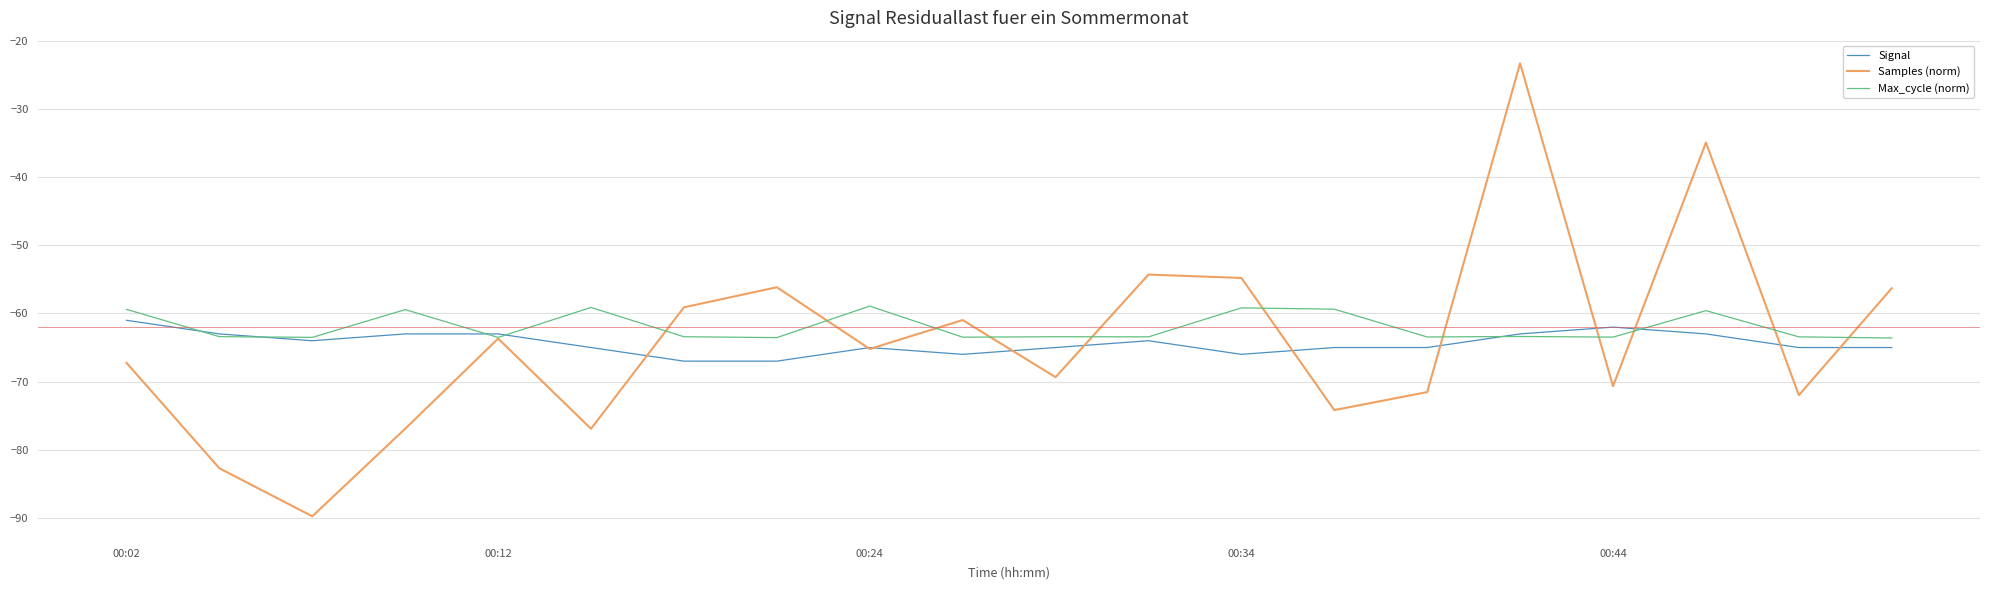

Which series has the largest range (max minus min)?

Samples (norm)